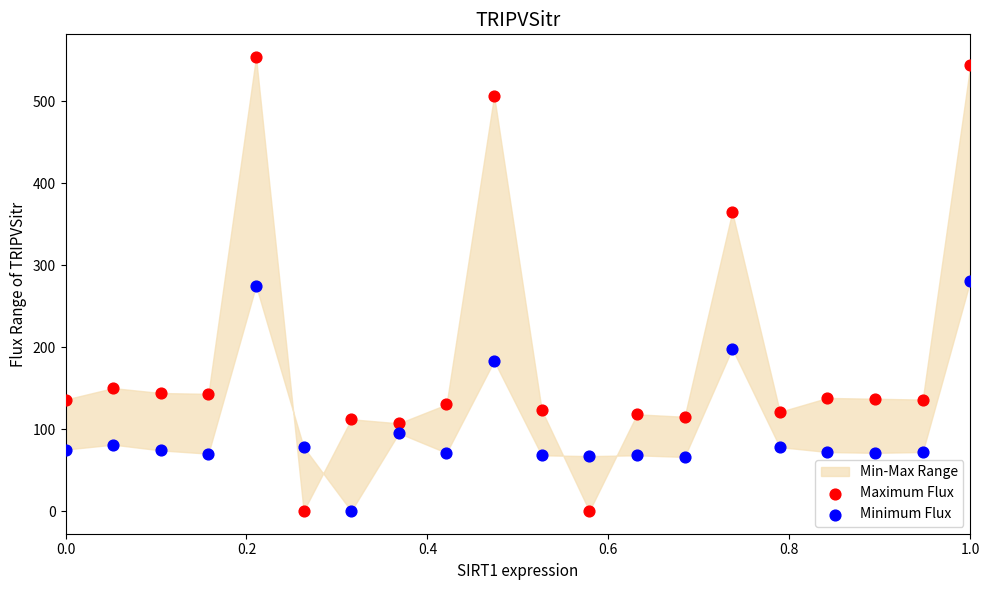

Which series contains the highest Y value?

Maximum Flux